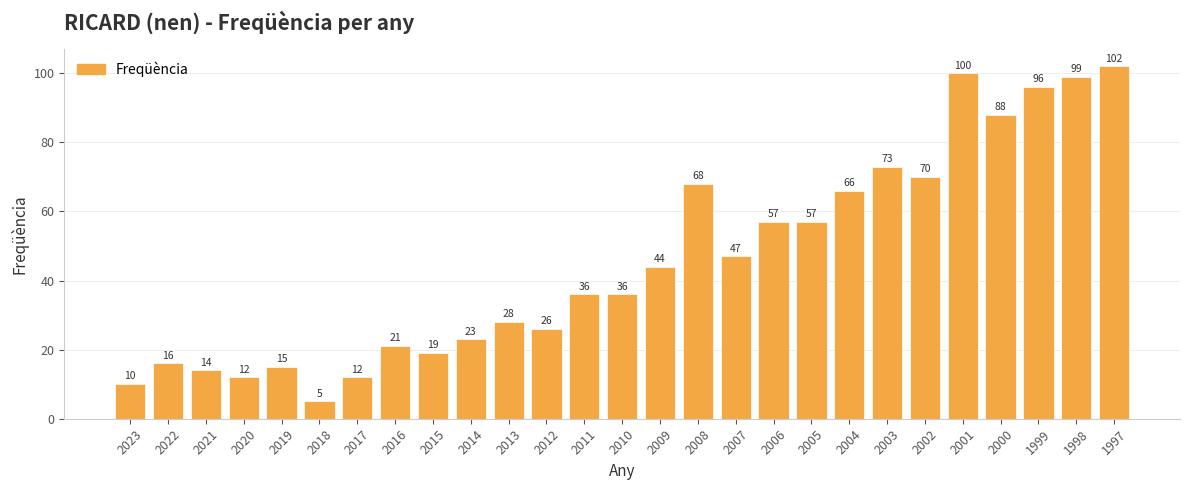

True or false: the data shows 10 at 2023.

True